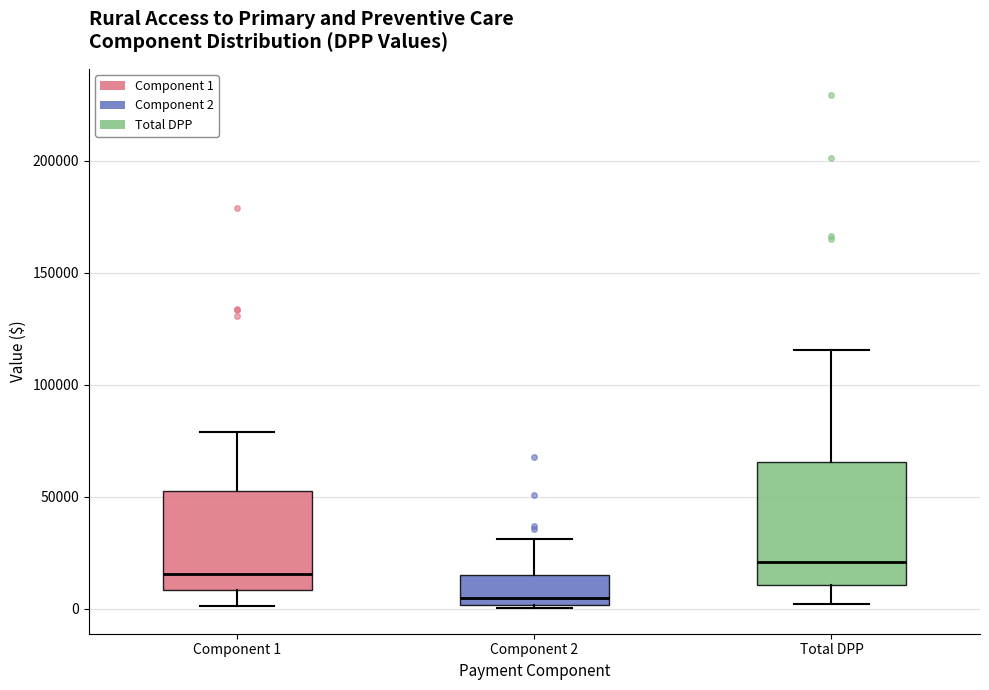

Reading left to right, read every box against the y-axis: the position of its median line, the range the box covers, and the ends of its whiskers. The values are not printed on the chart, so give them approximately, as read against the axis.

Component 1: median 15000, box 10000 to 55000, whiskers 0 to 80000
Component 2: median 5000, box 0 to 15000, whiskers 0 (just below the box's lower edge) to 30000
Total DPP: median 20000, box 10000 to 65000, whiskers 0 to 115000